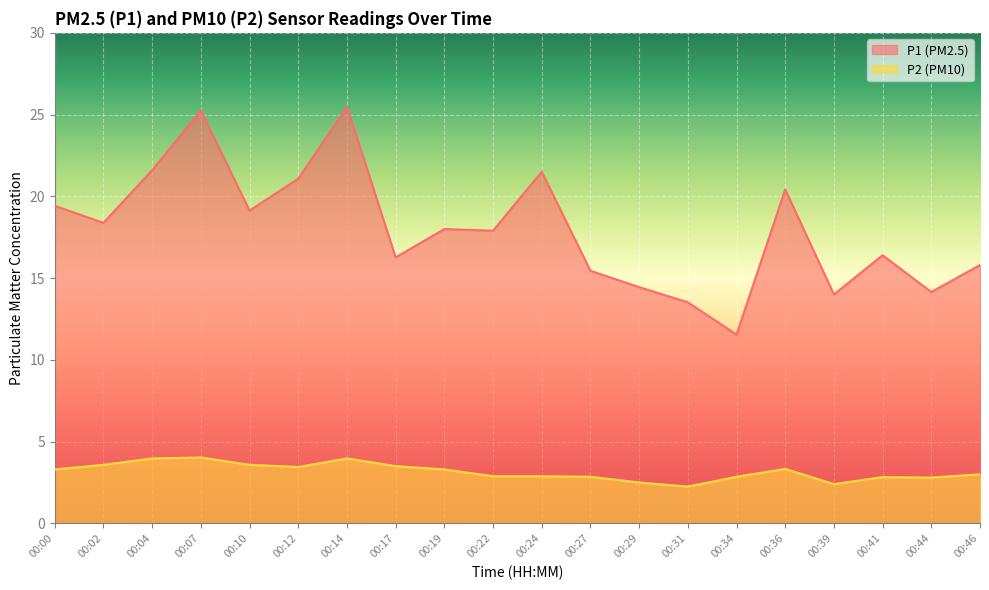

Reading left to right, extract all data points from this chart.

P1: 19.4	18.4	21.6	25.2	19.1	21.1	25.5	16.3	18.0	17.9	21.5	15.4	14.4	13.5	11.6	20.4	14.0	16.4	14.2	15.8
P2: 3.3	3.6	4.0	4.0	3.6	3.5	4.0	3.5	3.3	2.9	2.9	2.9	2.5	2.2	2.9	3.3	2.4	2.8	2.8	3.0